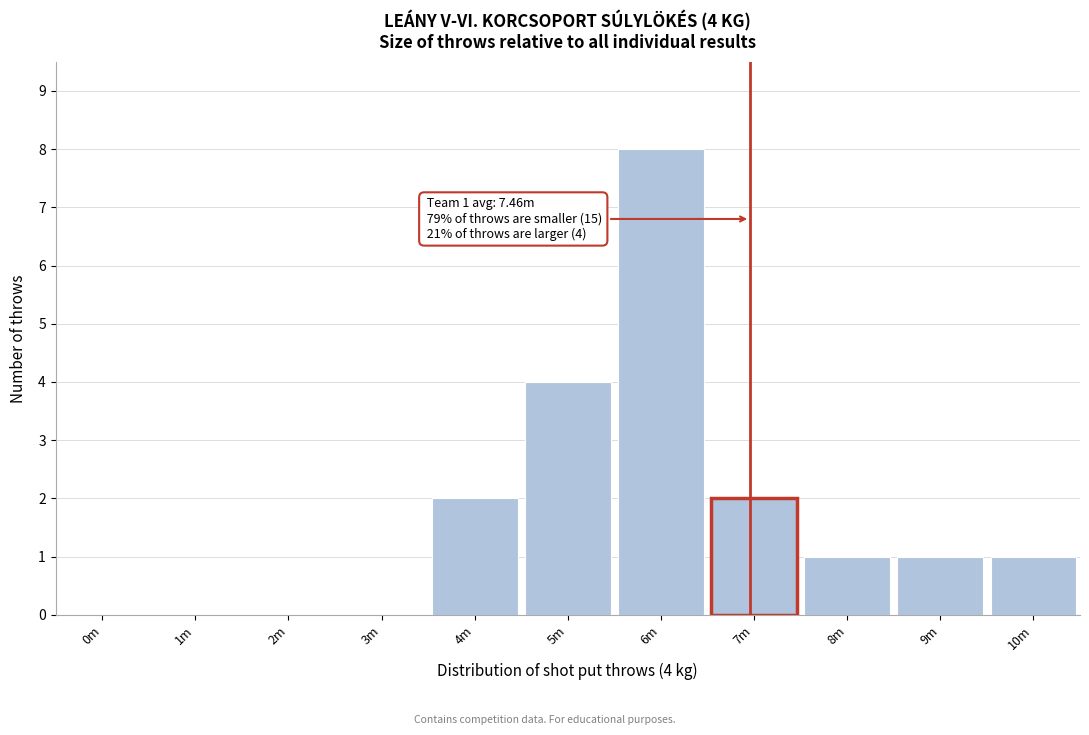

Reading left to right, extract all data points from this chart.

0m=0	1m=0	2m=0	3m=0	4m=2	5m=4	6m=8	7m=2	8m=1	9m=1	10m=1